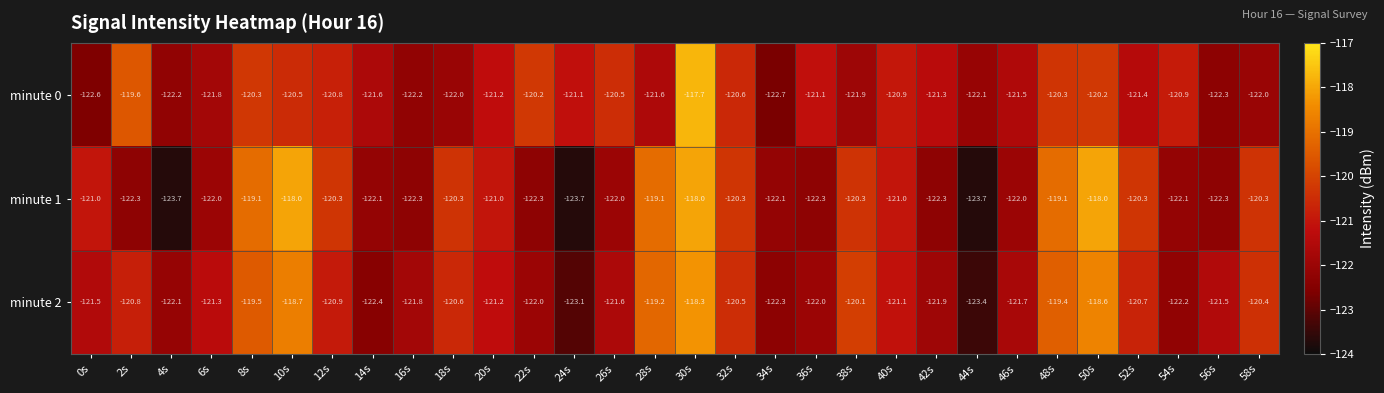

Is it true that minute 1 equals -61.6 at 50s?

False